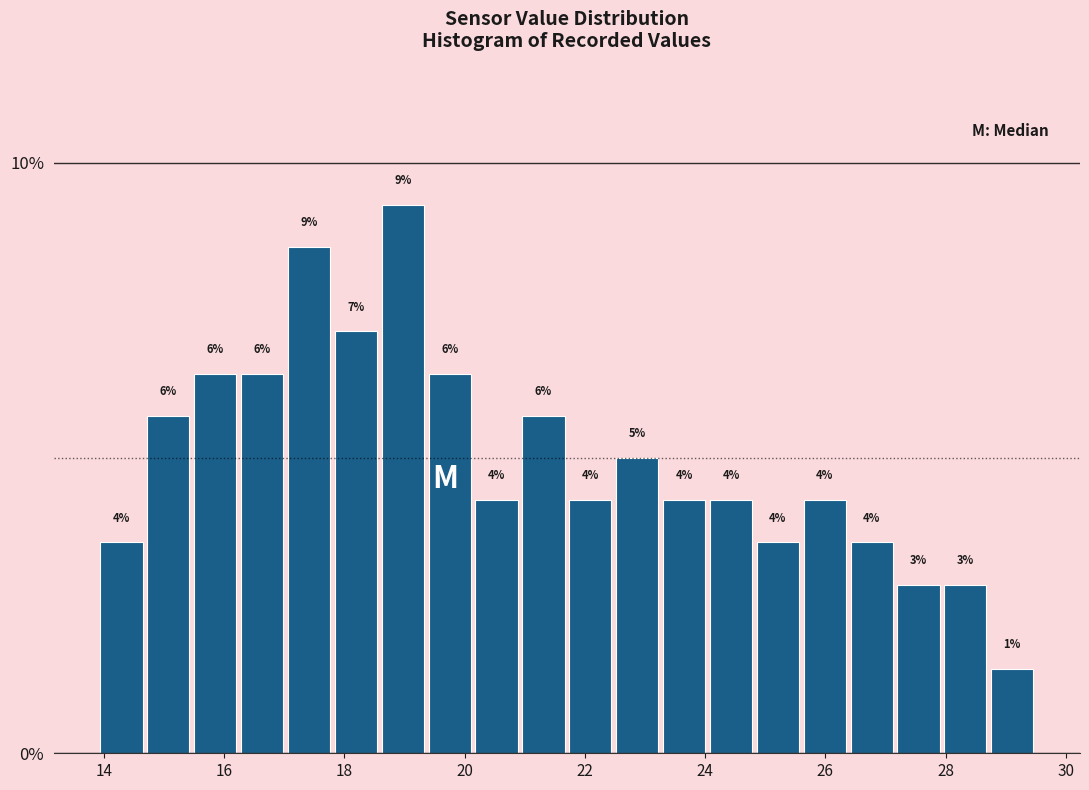

Read against the x-axis, roughly where is the centre of the tallest bar?

19.0